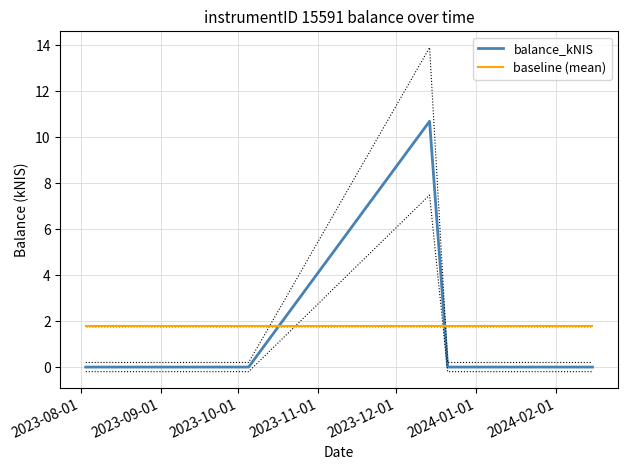

What is the maximum value for baseline (mean)?

1.8